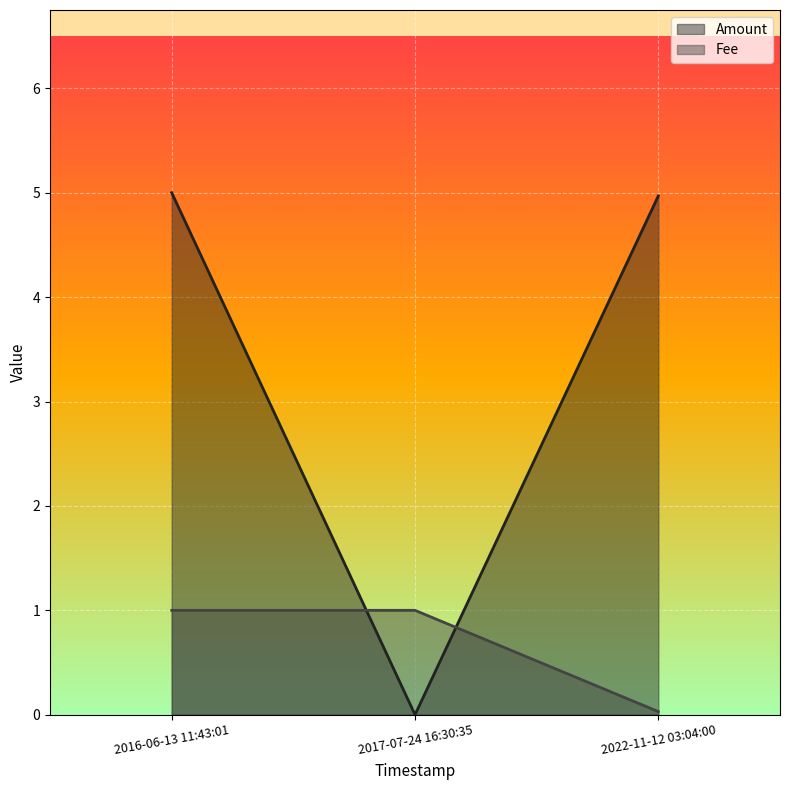

Rank the series by their average value, from highest to lowest.

Amount, Fee